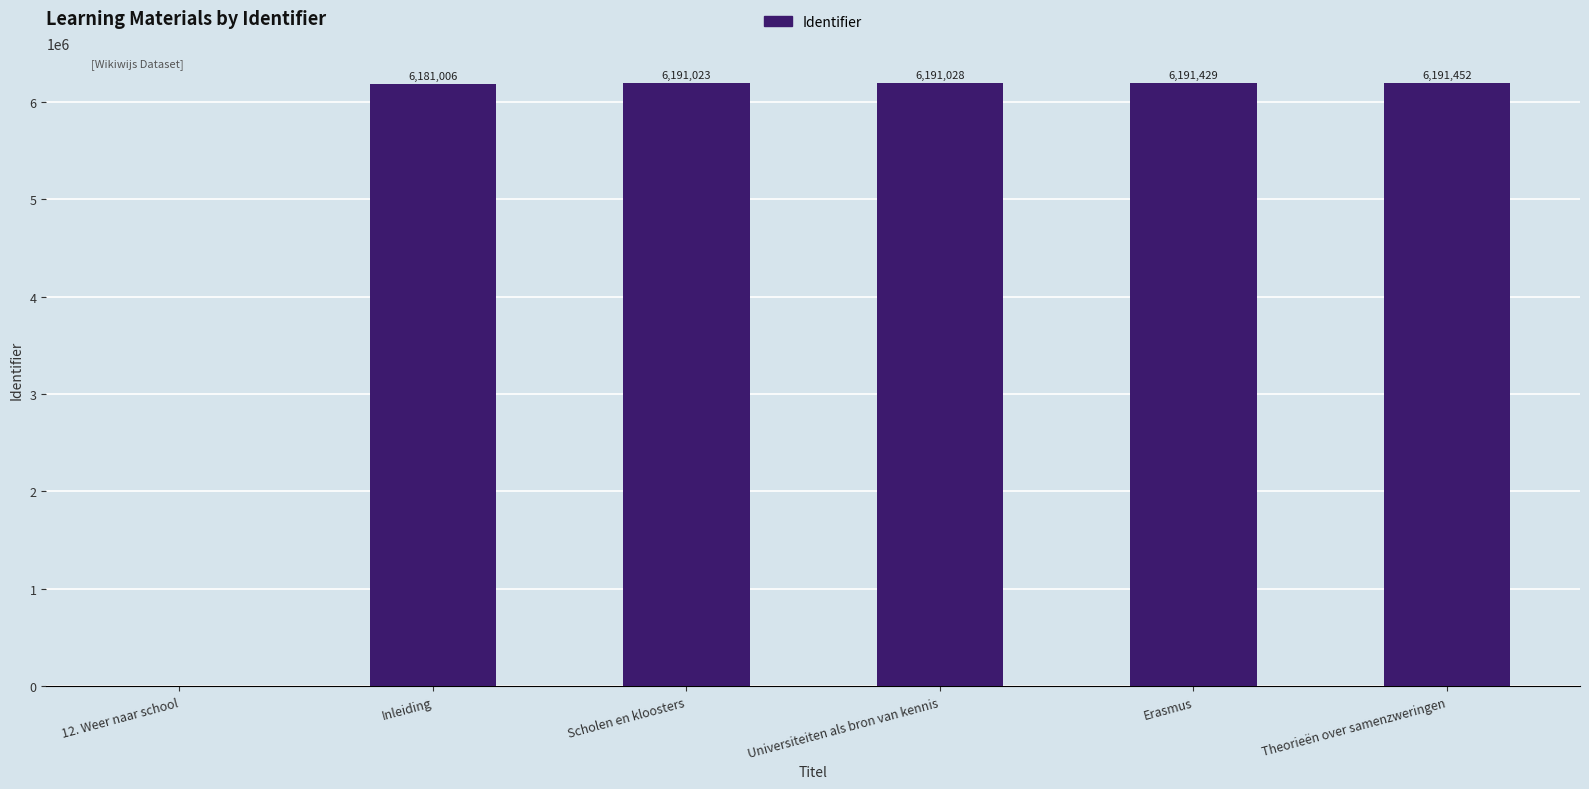

What is the greatest value displayed?

6191452